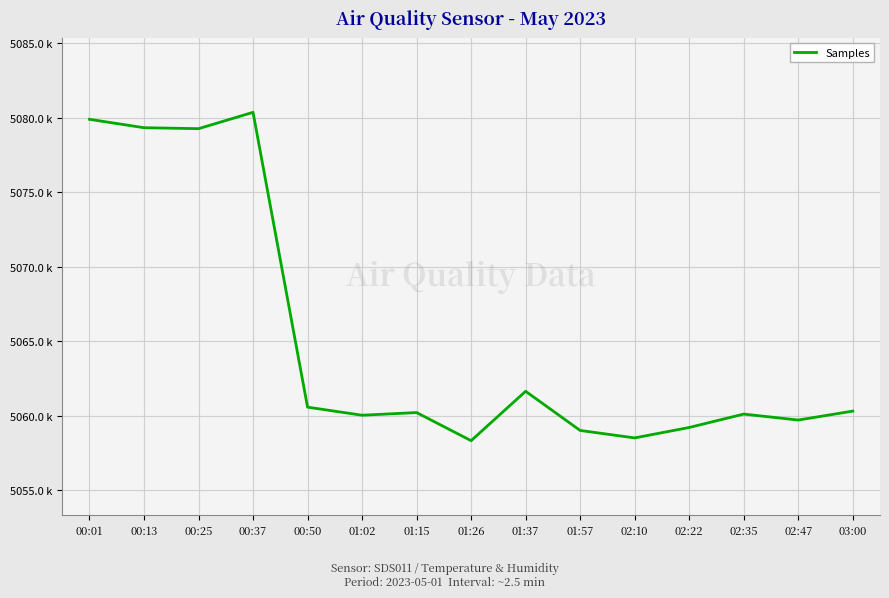

Read the value at 03:00.

5060300